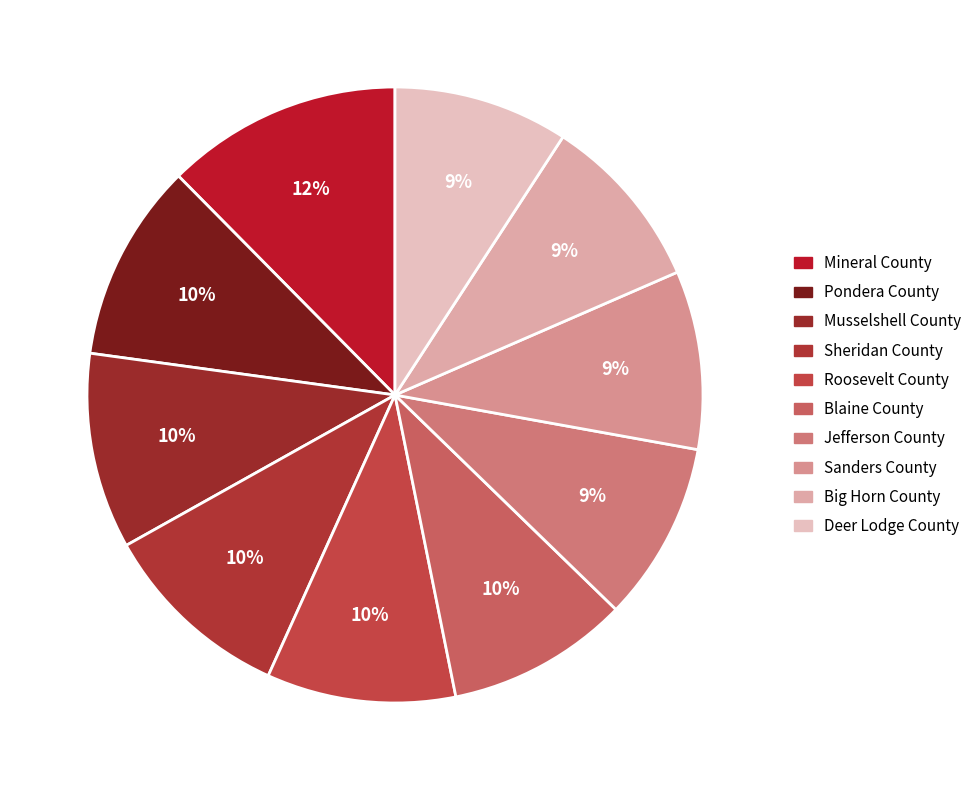

Rank the categories by value from lowest to highest.

Deer Lodge County, Big Horn County, Sanders County, Jefferson County, Blaine County, Roosevelt County, Sheridan County, Musselshell County, Pondera County, Mineral County